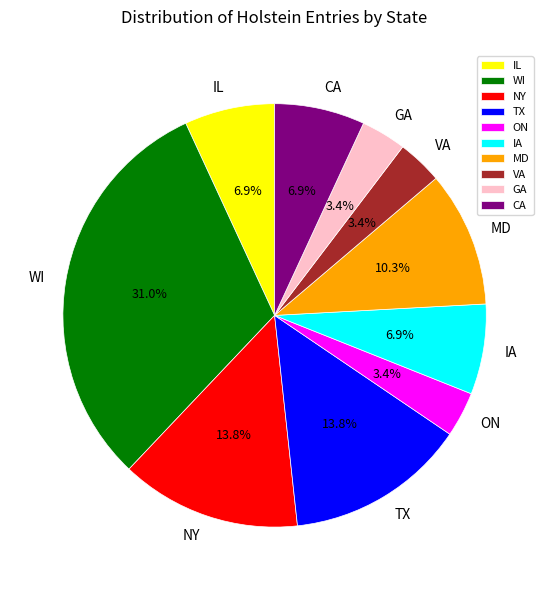

Does any single category account for the majority?

No